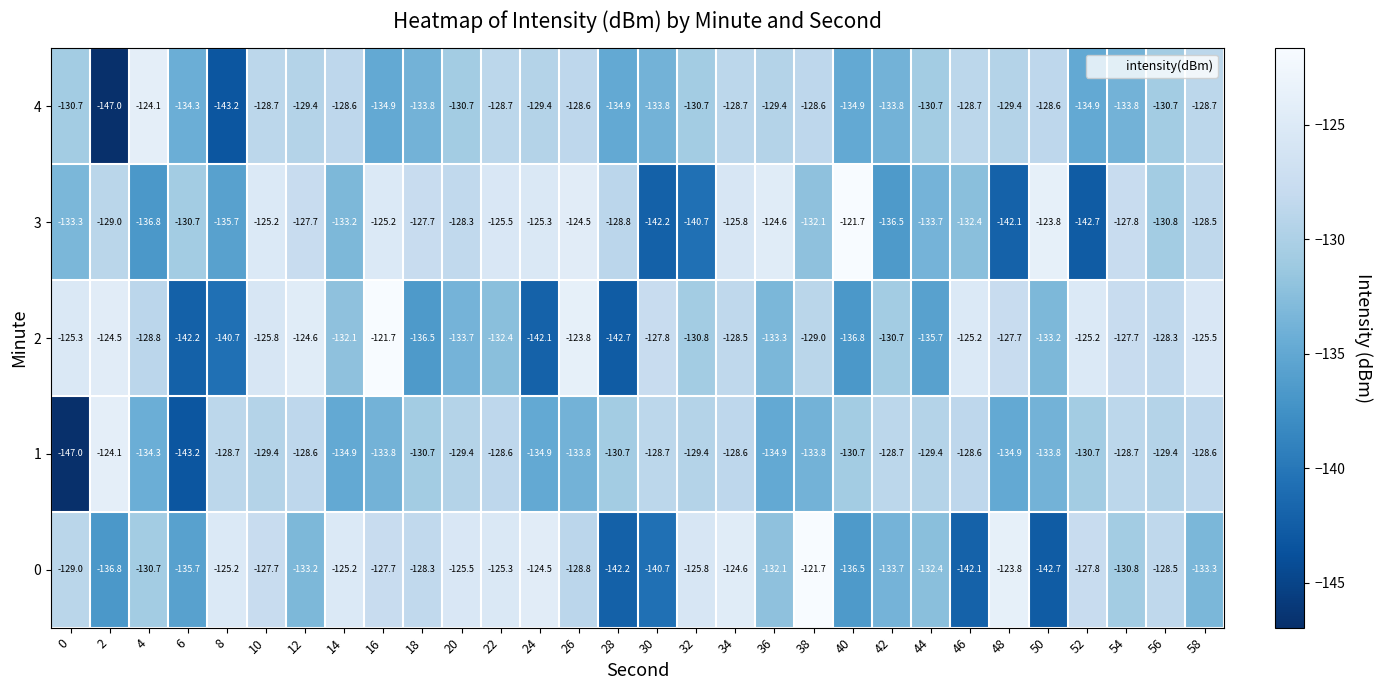

The value of 4 at 2 is -87.8. True or false?

False